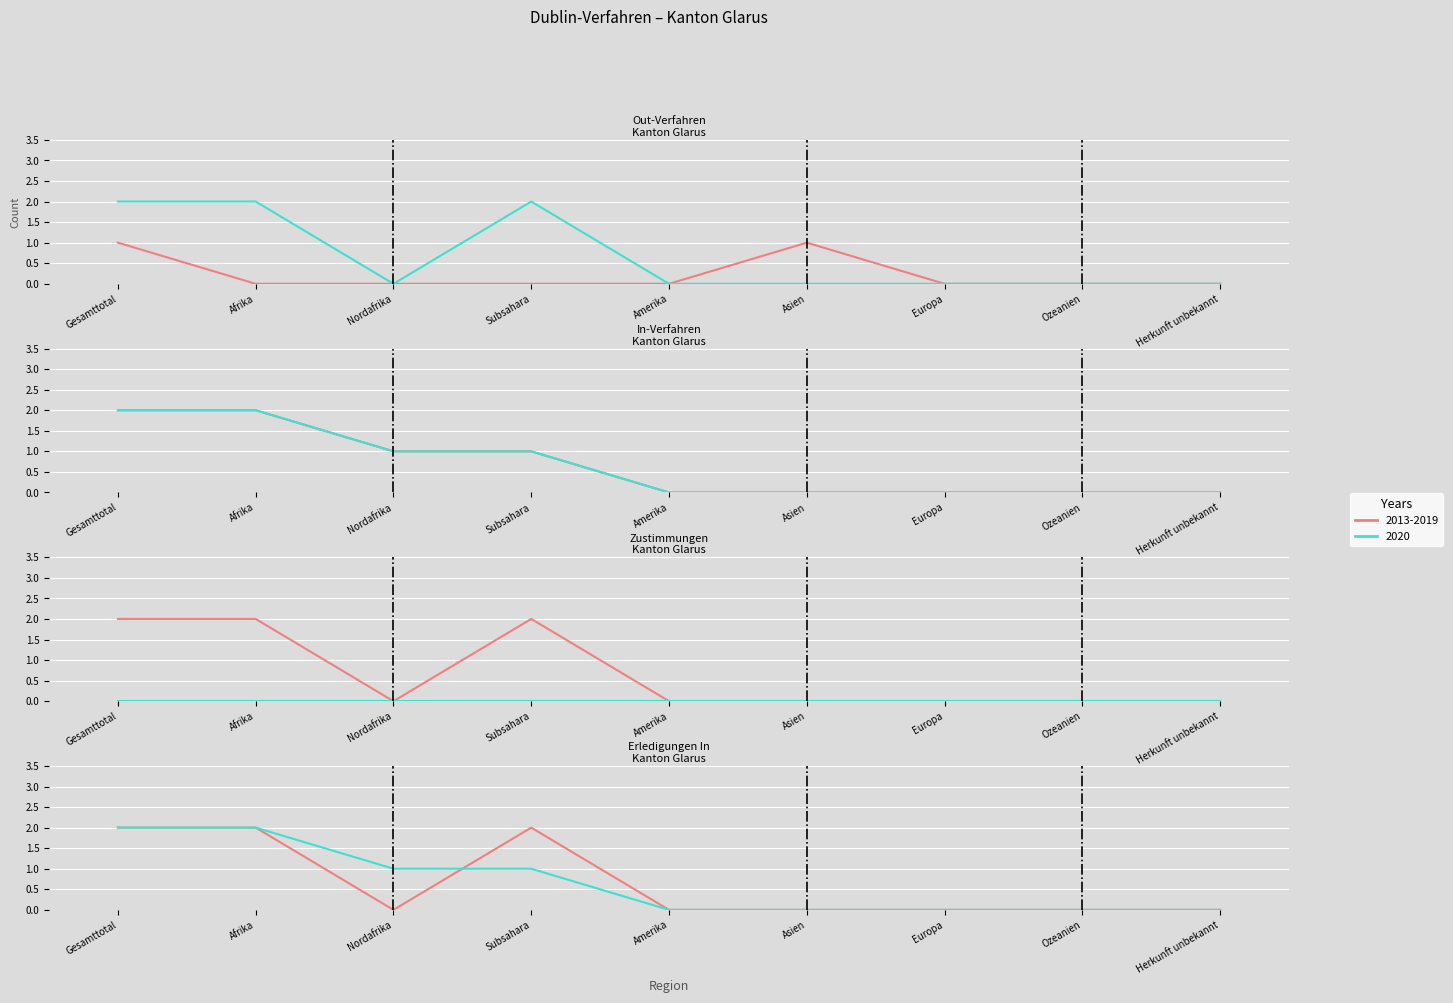

How many interior local peaks does the Out-Verfahren series have?

1